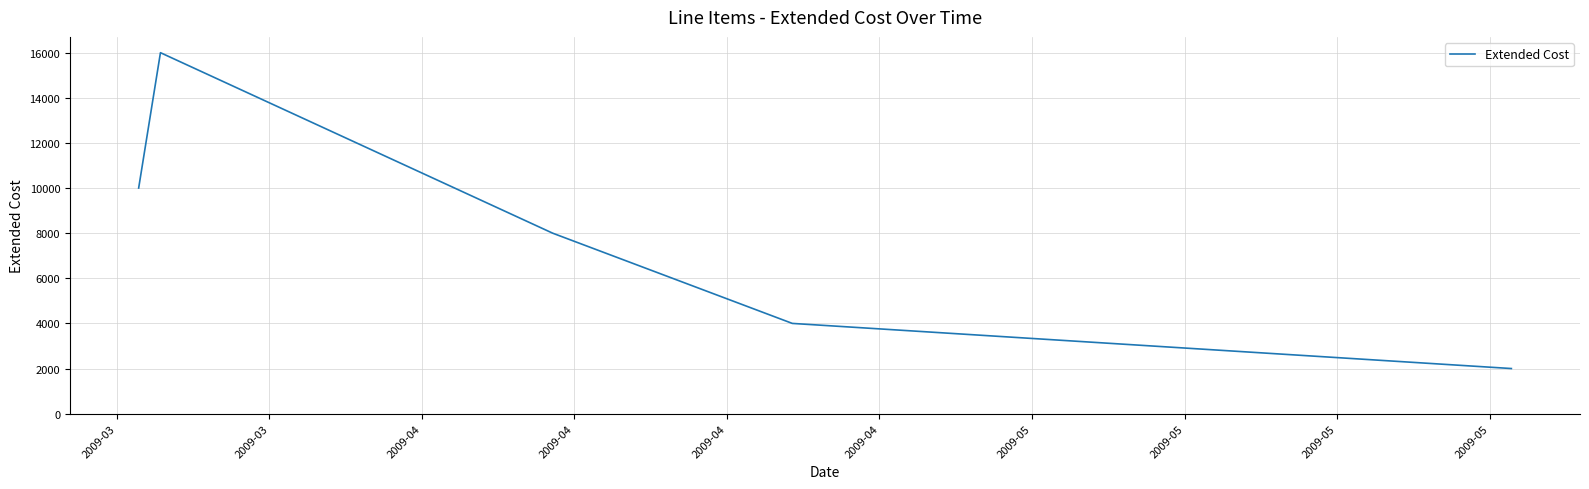

What is the greatest value displayed?

16000